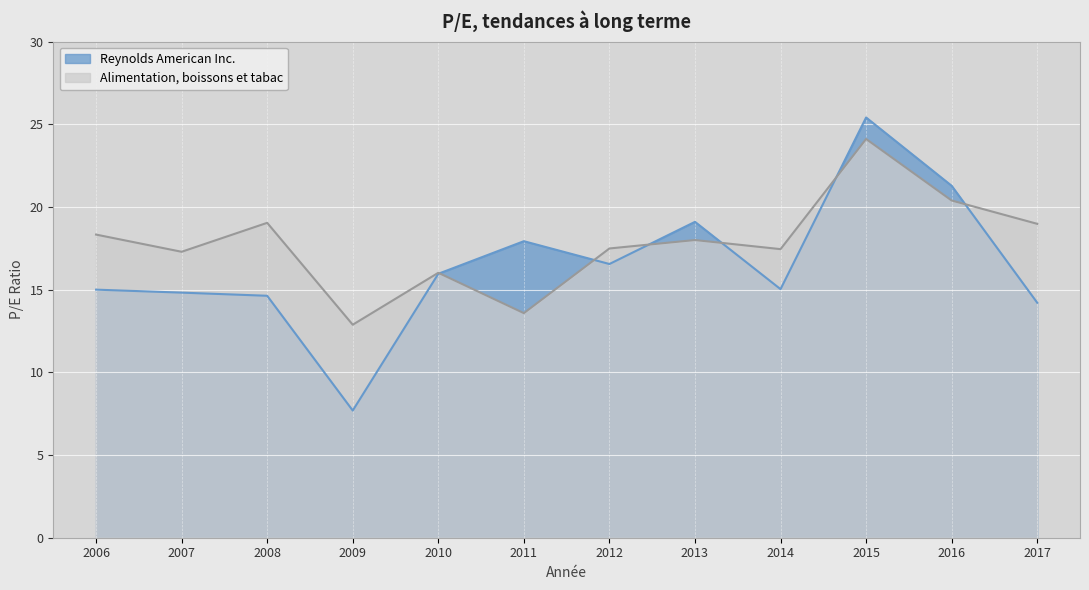

Reading left to right, list all the values displayed in this chart.

Reynolds American Inc.: 15.0	14.8	14.6	7.7	16.0	17.9	16.6	19.1	15.0	25.4	21.3	14.2
Alimentation, boissons et tabac: 18.3	17.3	19.0	12.9	16.0	13.6	17.5	18.0	17.4	24.1	20.4	19.0